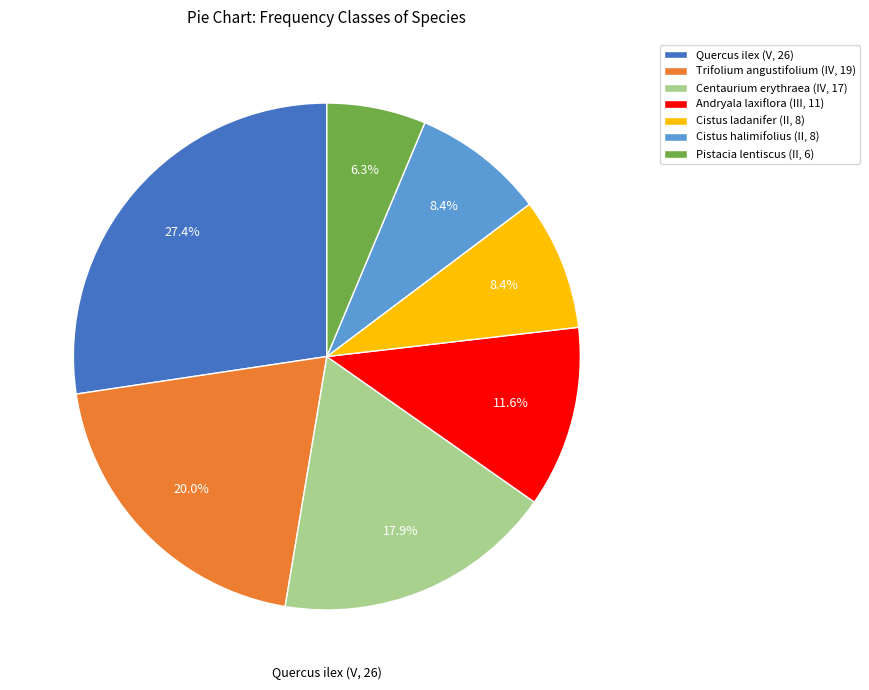

Does Centaurium erythraea (IV, 17) account for over 50% of the chart?

No